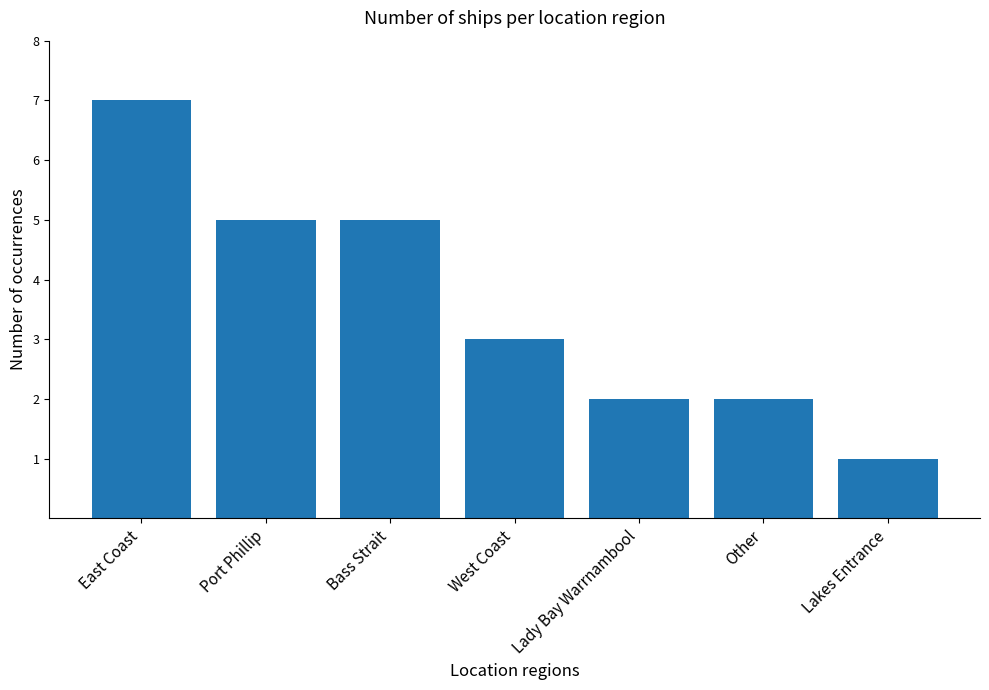

Which has a higher value, Lady Bay Warrnambool or Port Phillip?

Port Phillip